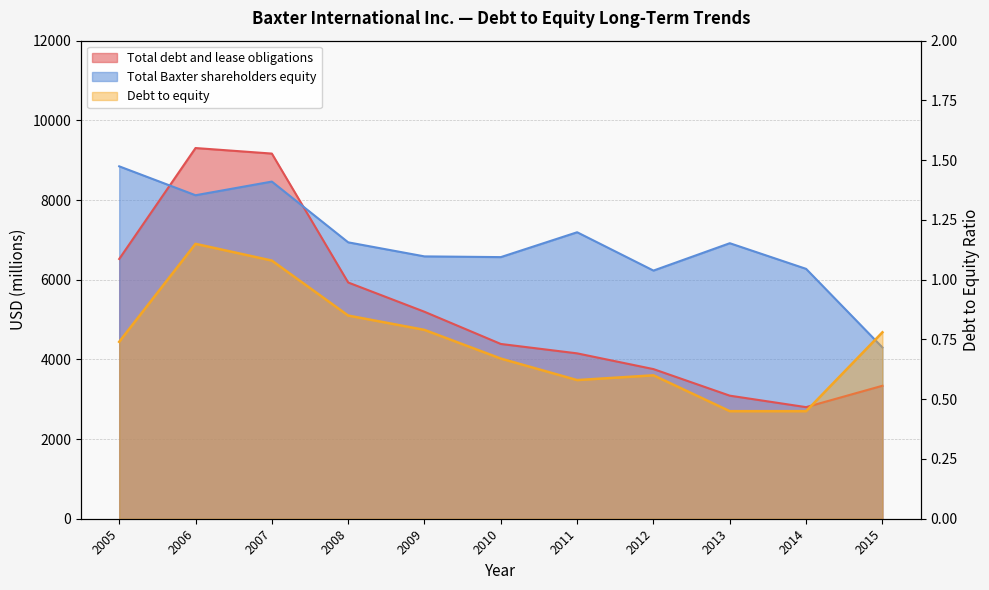

What is the sum of the Debt to equity values at 2009 and 2012?

1.4